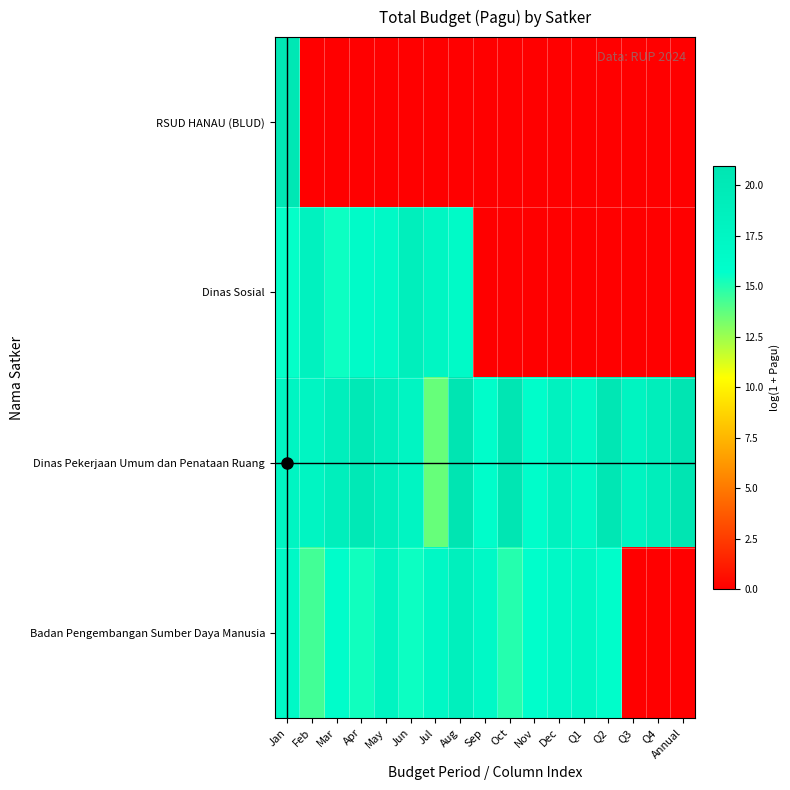

Reading left to right, list all the values displayed in this chart.

RSUD HANAU (BLUD): Jan=20.6	Feb=0.0	Mar=0.0	Apr=0.0	May=0.0	Jun=0.0	Jul=0.0	Aug=0.0	Sep=0.0	Oct=0.0	Nov=0.0	Dec=0.0	Q1=0.0	Q2=0.0	Q3=0.0	Q4=0.0	Annual=0.0
Dinas Sosial: Jan=15.6	Feb=18.2	Mar=15.4	Apr=16.3	May=16.9	Jun=18.9	Jul=17.5	Aug=16.7	Sep=0.0	Oct=0.0	Nov=0.0	Dec=0.0	Q1=0.0	Q2=0.0	Q3=0.0	Q4=0.0	Annual=0.0
Dinas Pekerjaan Umum dan Penataan Ruang: Jan=17.7	Feb=17.7	Mar=18.9	Apr=20.0	May=18.9	Jun=17.6	Jul=13.6	Aug=20.9	Sep=16.0	Oct=20.7	Nov=15.9	Dec=18.3	Q1=17.1	Q2=20.6	Q3=17.8	Q4=19.0	Annual=20.9
Badan Pengembangan Sumber Daya Manusia: Jan=16.9	Feb=14.3	Mar=16.0	Apr=15.4	May=17.8	Jun=15.4	Jul=17.0	Aug=18.7	Sep=16.7	Oct=14.9	Nov=15.9	Dec=16.9	Q1=17.2	Q2=16.0	Q3=0.0	Q4=0.0	Annual=0.0